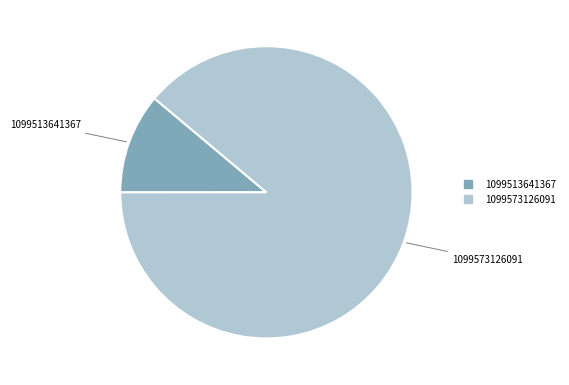

Which category accounts for the majority?

1099573126091